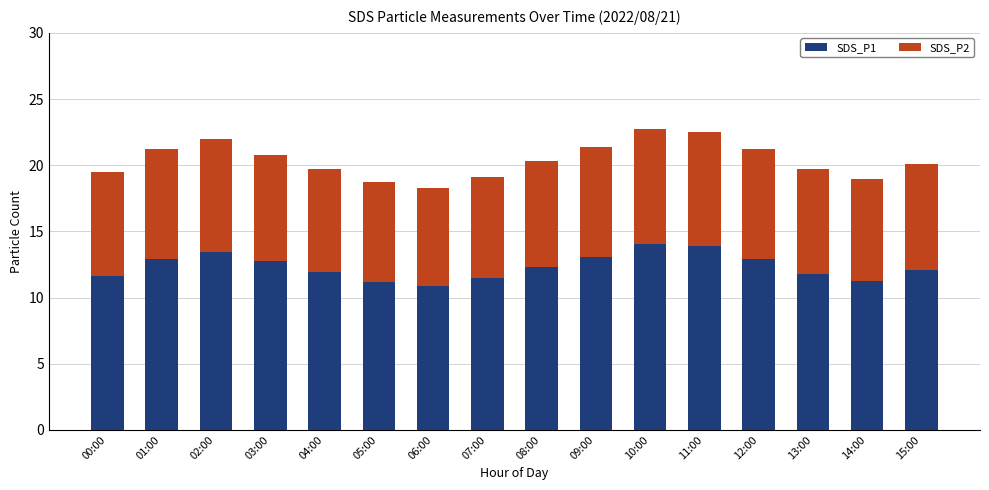

What is the difference between the SDS_P1 values at 01:00 and 14:00?

1.6